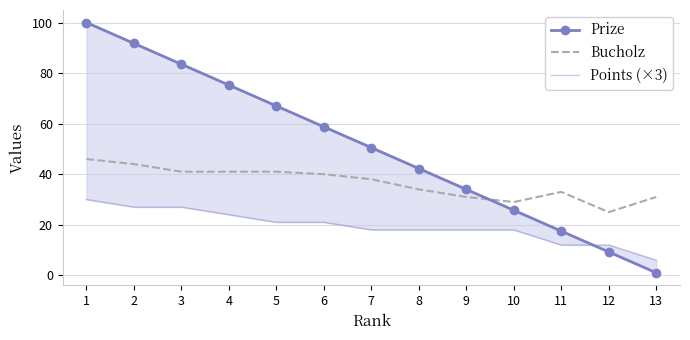

True or false: Points (×3) has a value of 27.0 at 3.

True